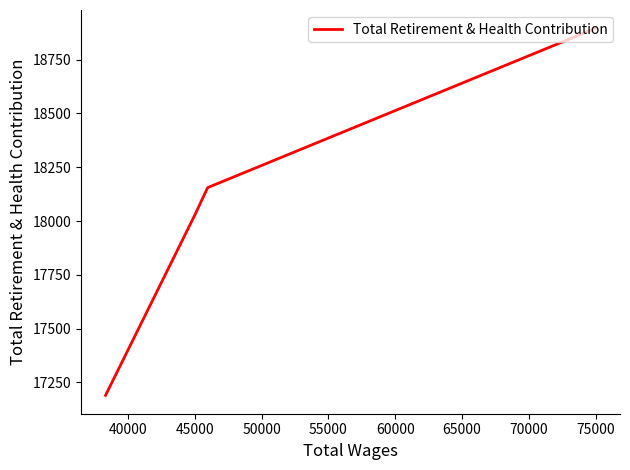

What value does the data have at 45000?

18028